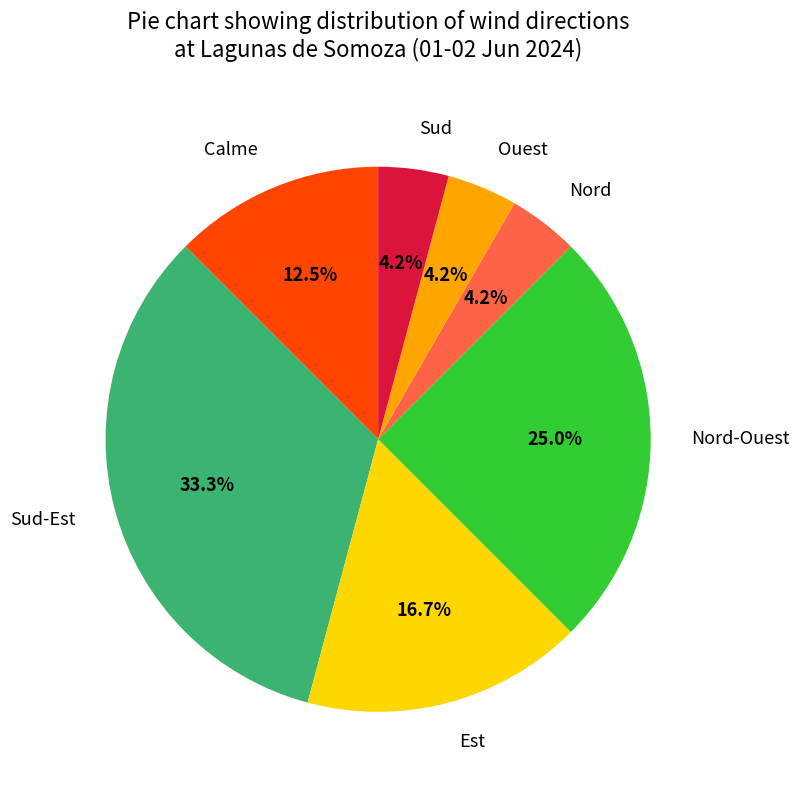

Which slice is the largest?

Sud-Est